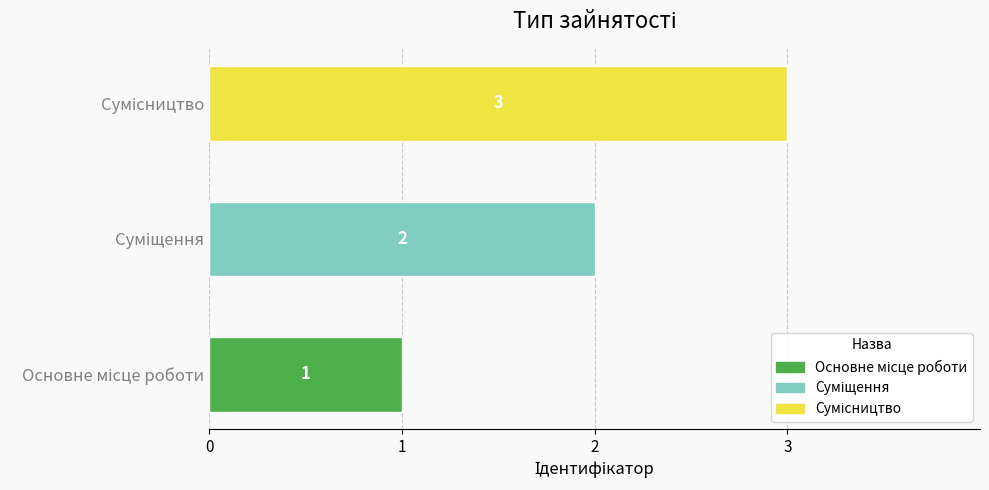

What is the difference between the maximum and second lowest values?

1